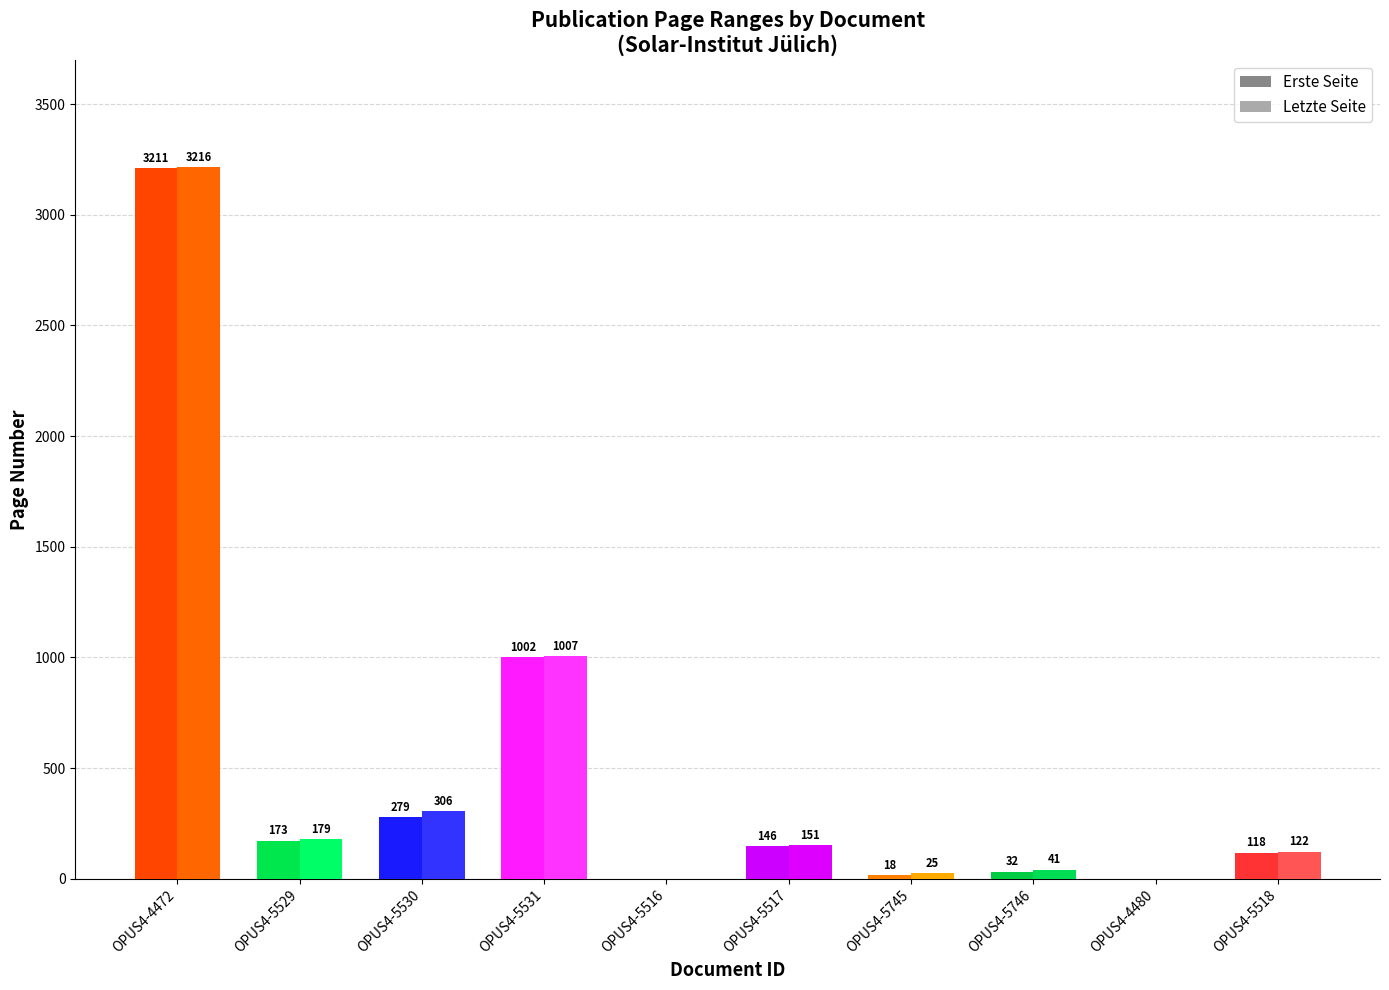

At which label does Erste Seite first exceed 146?

OPUS4-4472